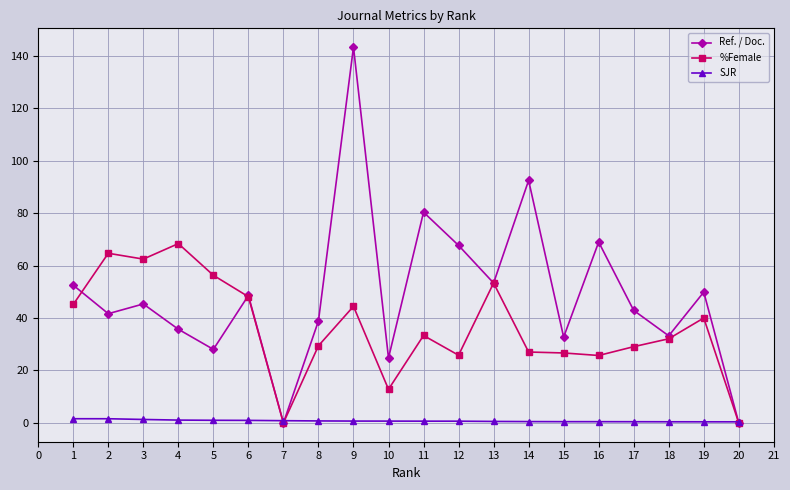

How many times do SJR and %Female cross each other?

3